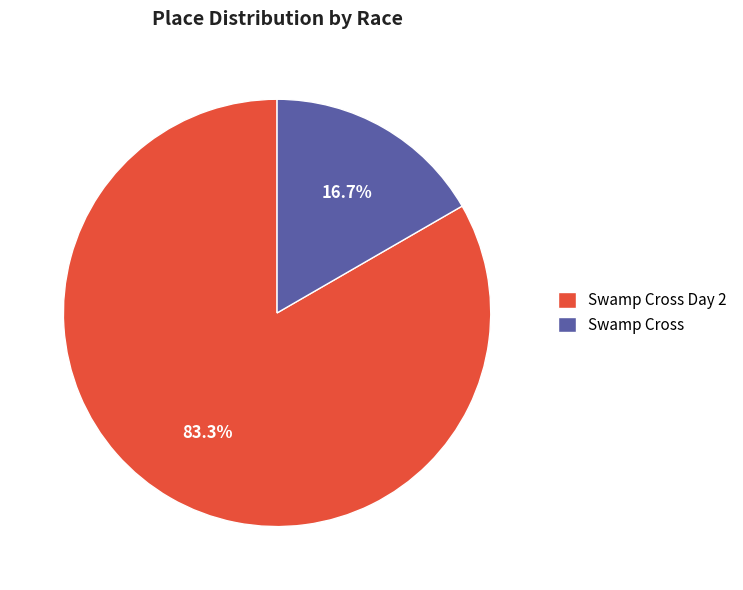

Count the number of slices in the pie.

2